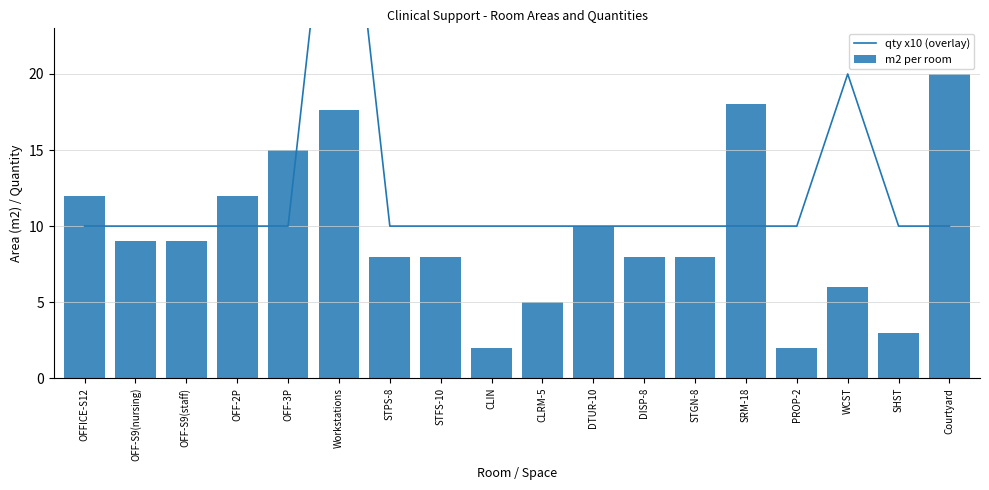

What is the value of the qty x10 (overlay) bar at the 11th from the left?

10.0